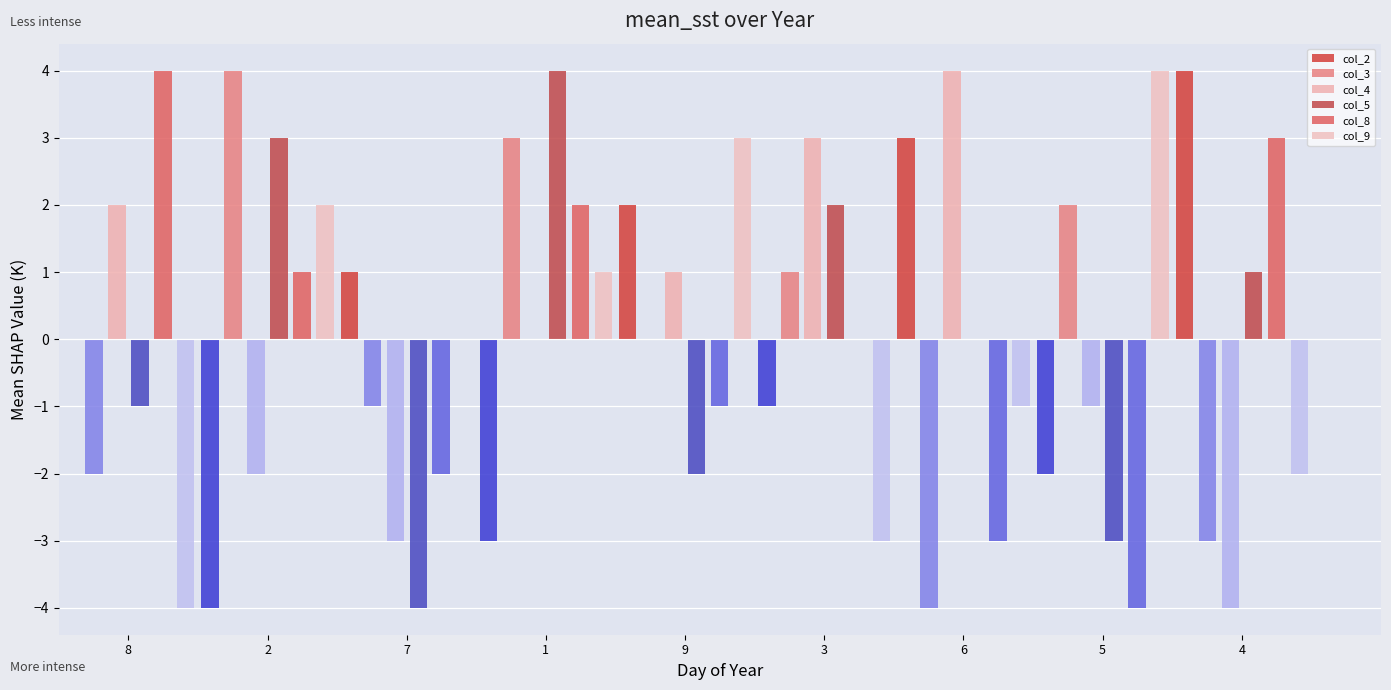

At 1, list the series in order from largest to smallest.

col_5, col_3, col_8, col_9, col_2, col_4